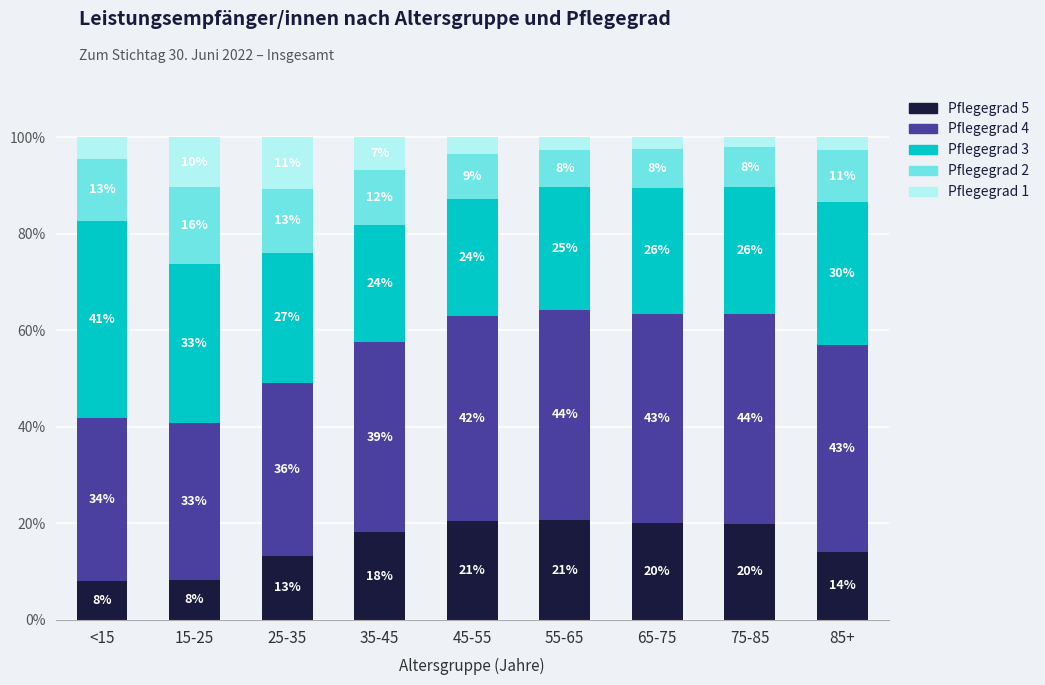

Which series has the widest spread of values?

Pflegegrad 3